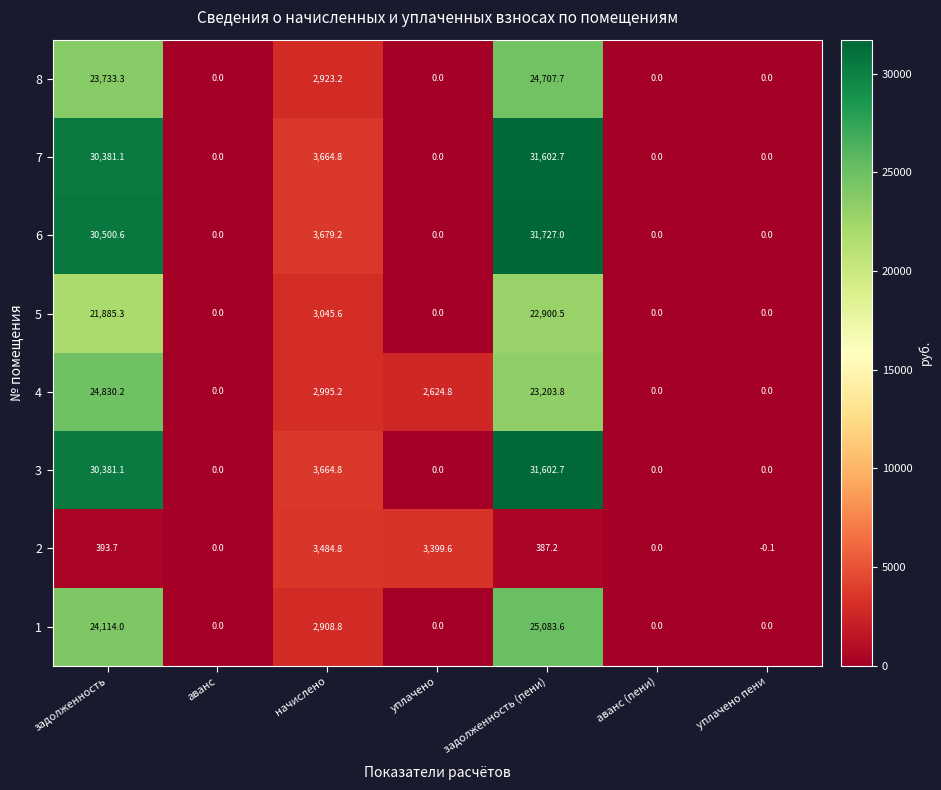

At which category is the sum across all series the highest?

задолженность (пени)